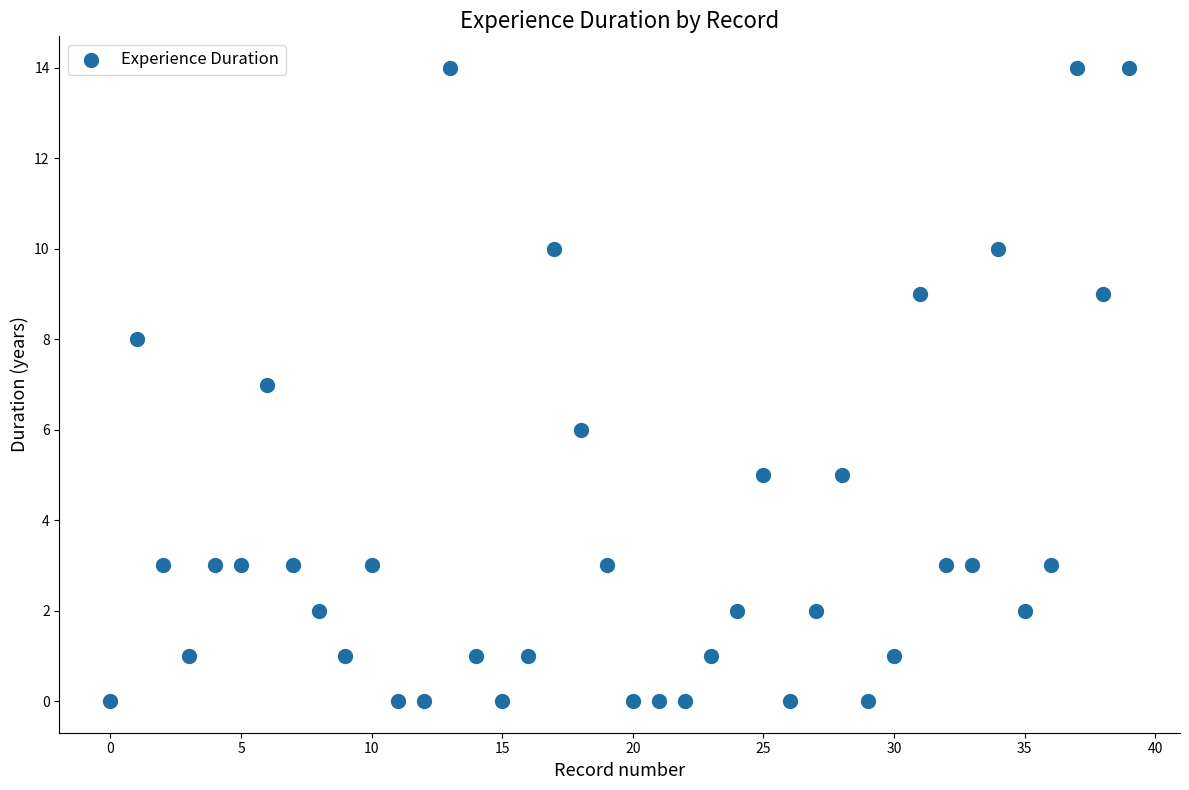

What is the range of Y values (max minus min)?

14